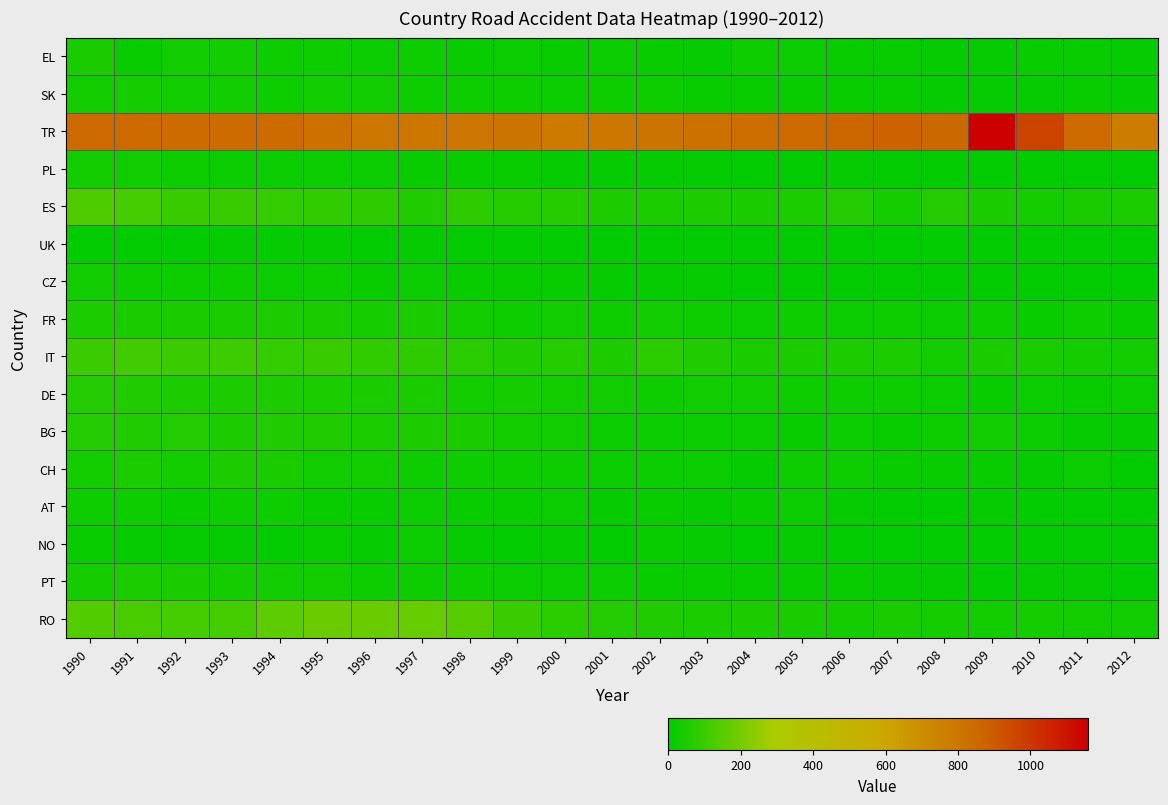

What is the maximum value shown in the chart?

1159